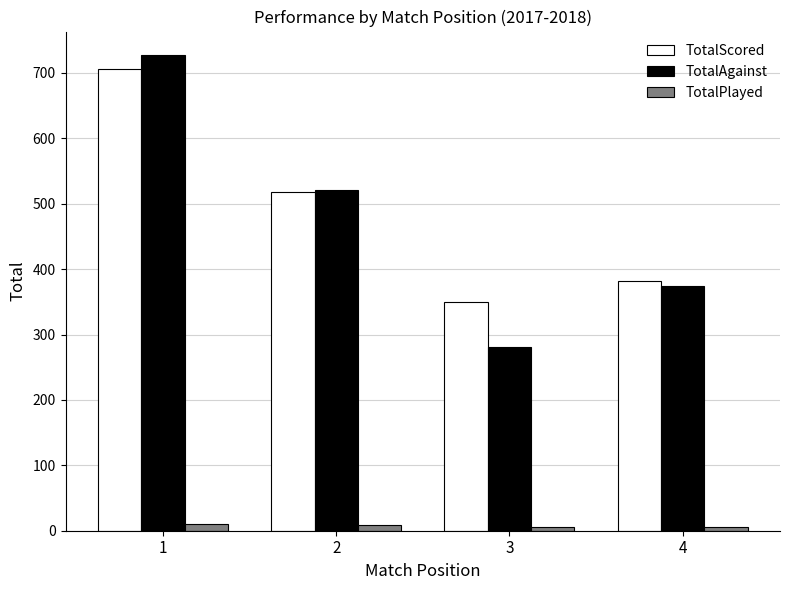

Which category has the highest value across all series?

1